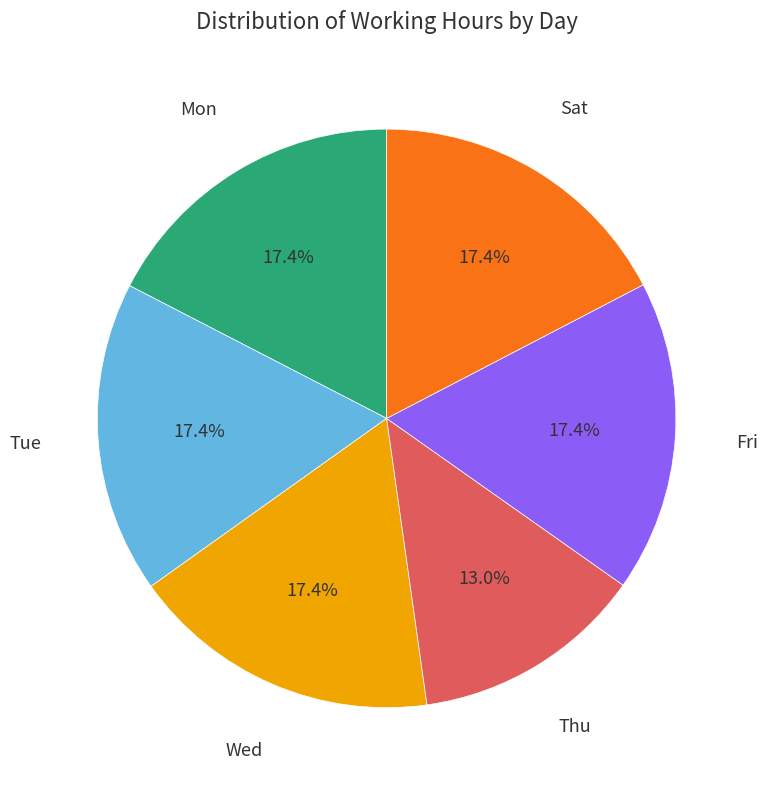

Is there a majority slice in this chart?

No